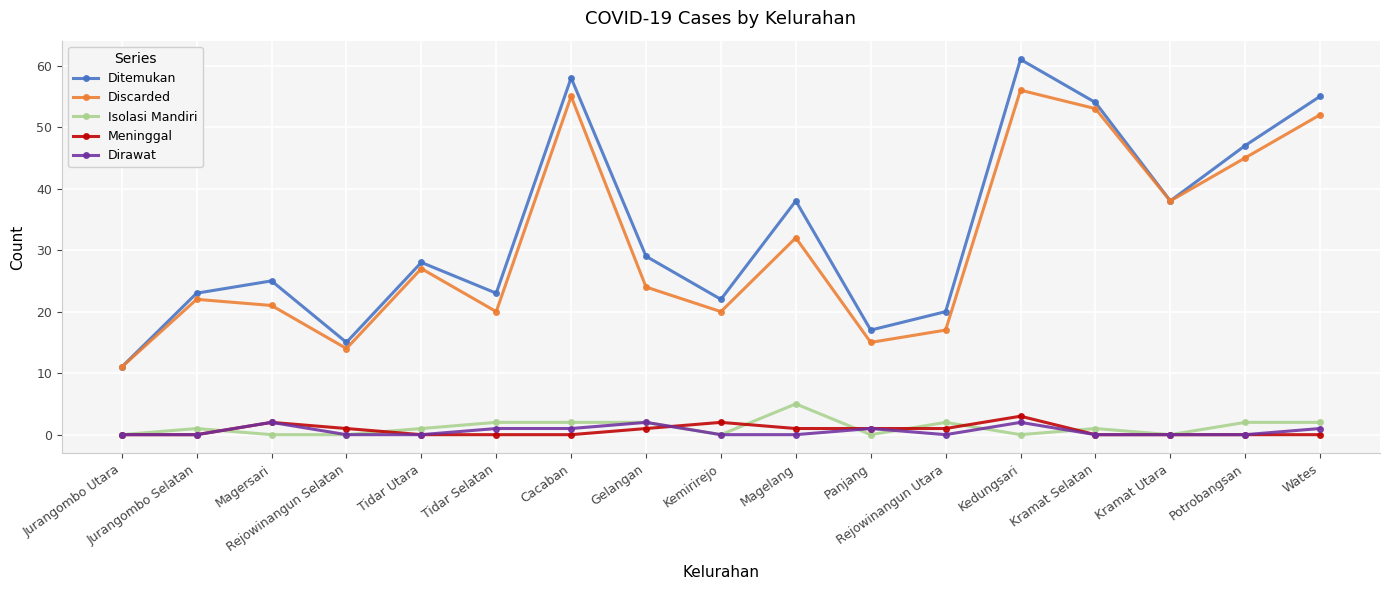

At which category is the sum across all series the highest?

Kedungsari